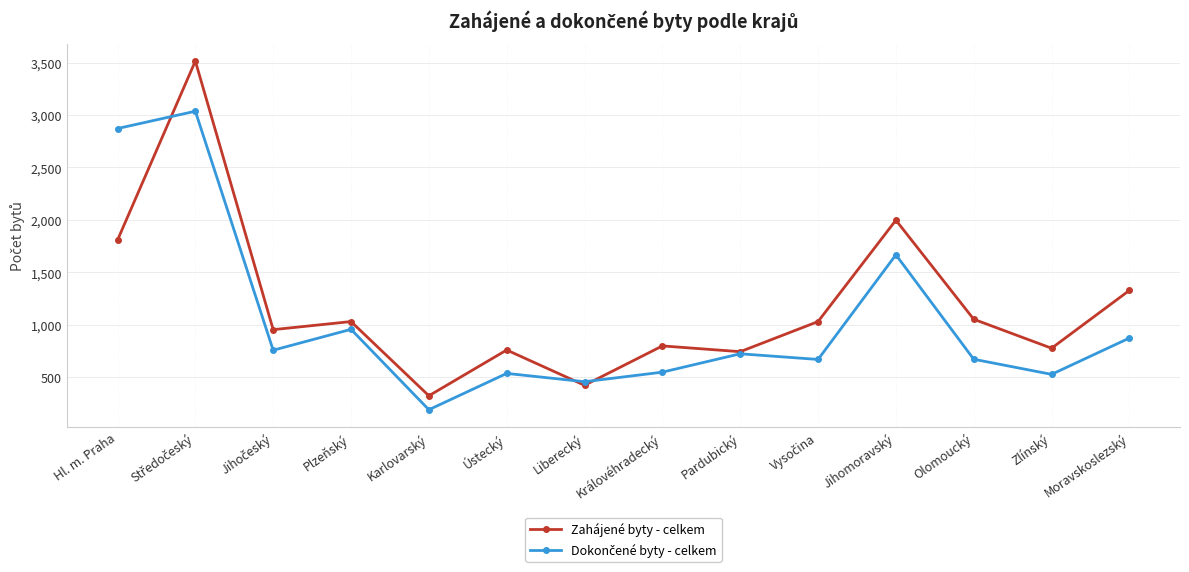

What is the label of the 11th point from the right?

Plzeňský